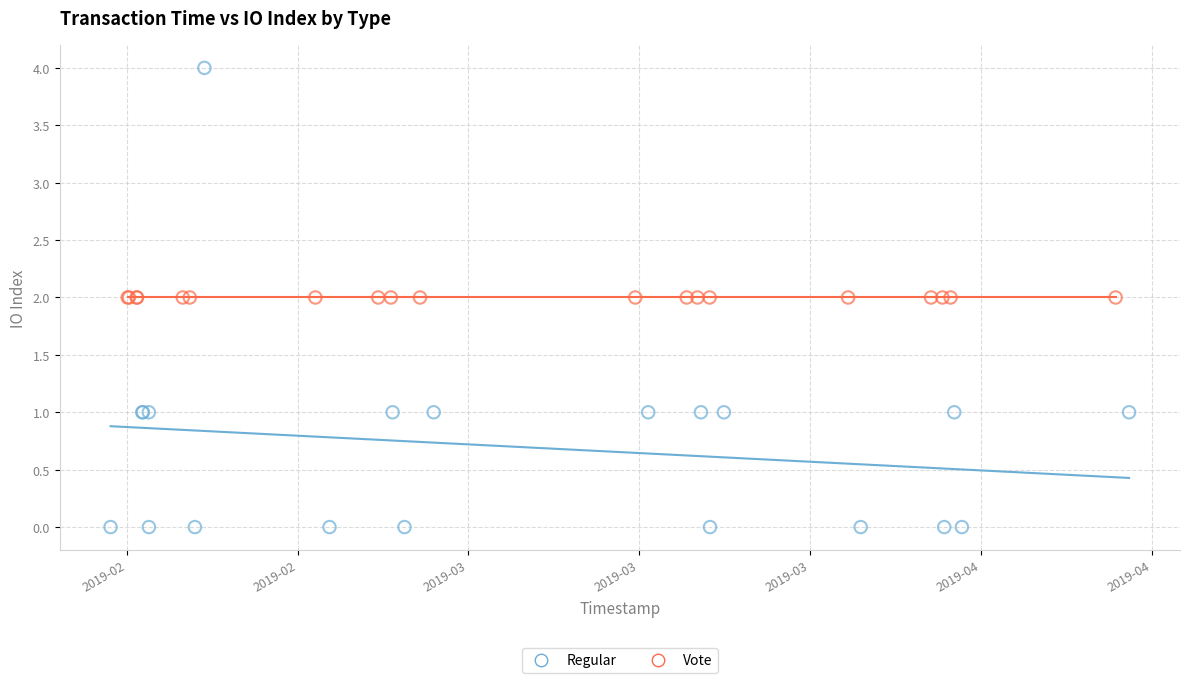

Which series reaches the maximum Y coordinate?

Regular